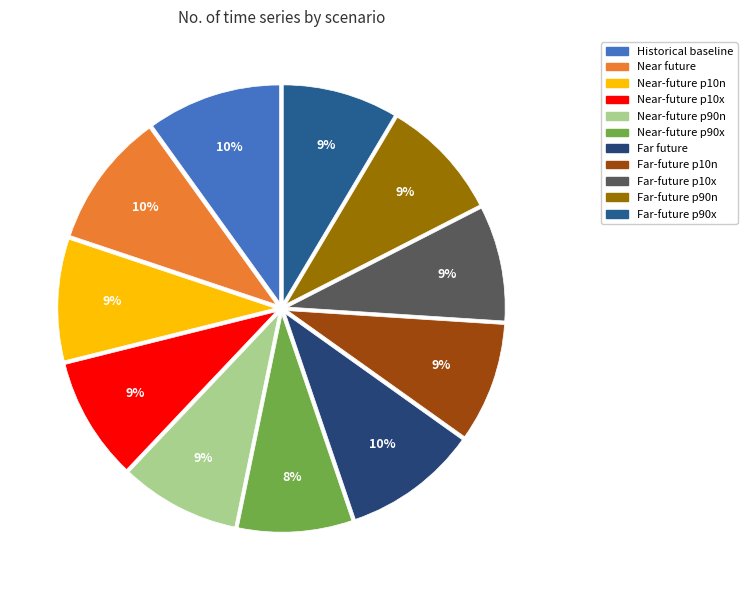

The Far-future p10x slice represents 20% of the pie. True or false?

False